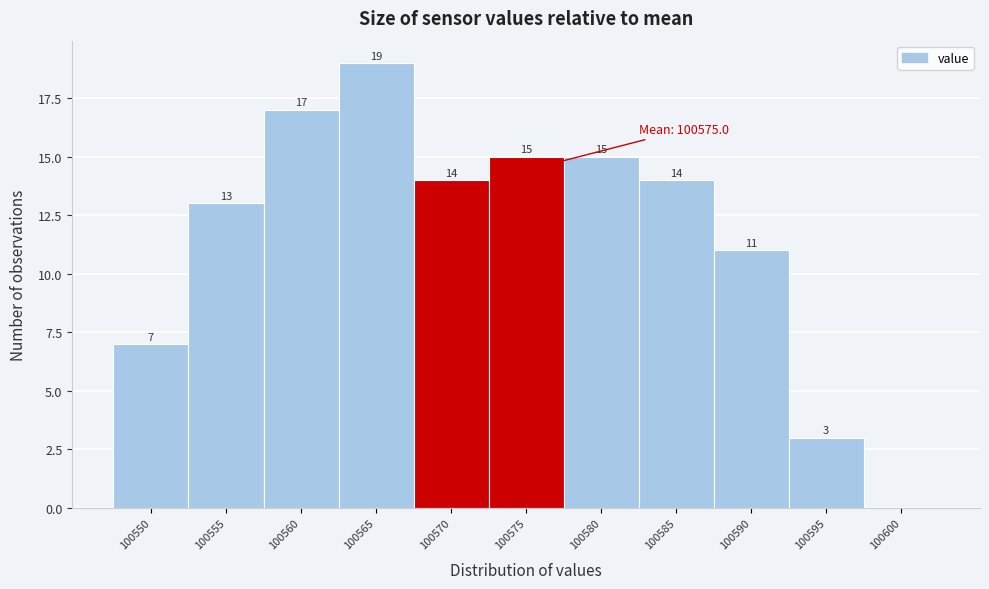

Reading left to right, list all the values displayed in this chart.

100550=7	100555=13	100560=17	100565=19	100570=14	100575=15	100580=15	100585=14	100590=11	100595=3	100600=0